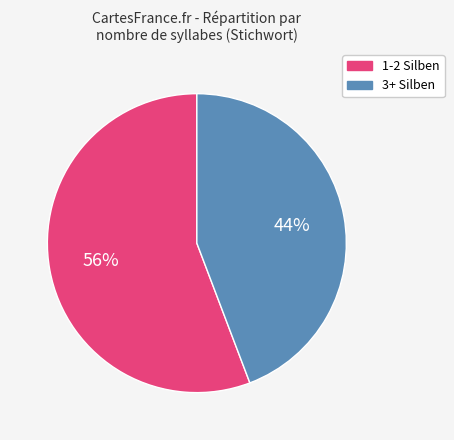

Does any single category account for the majority?

Yes